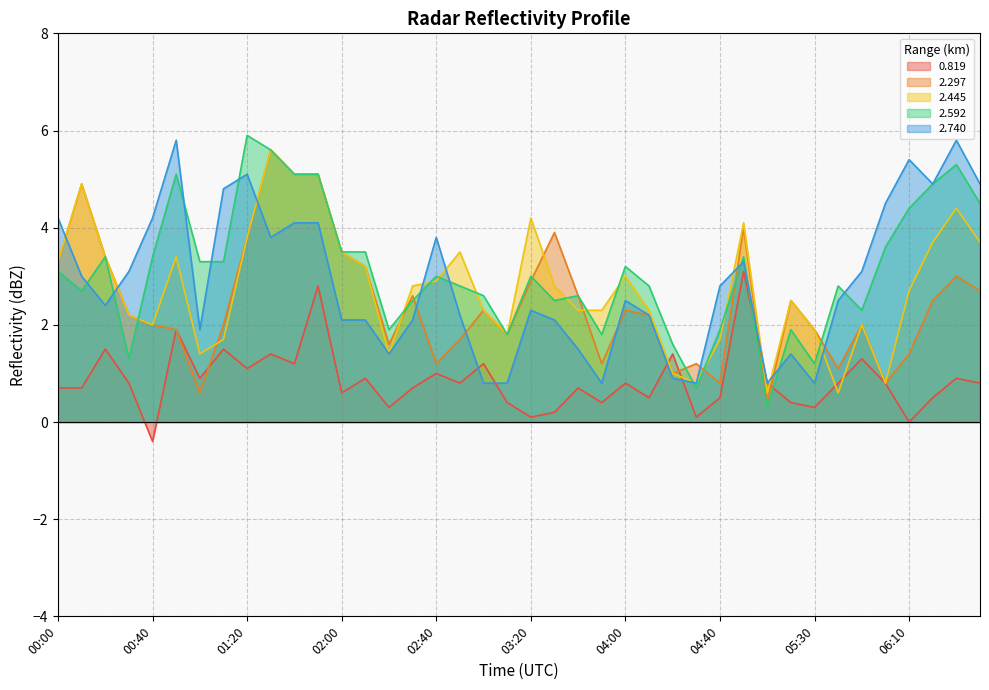

The value of 2.592 at 06:20 is 6.5. True or false?

False